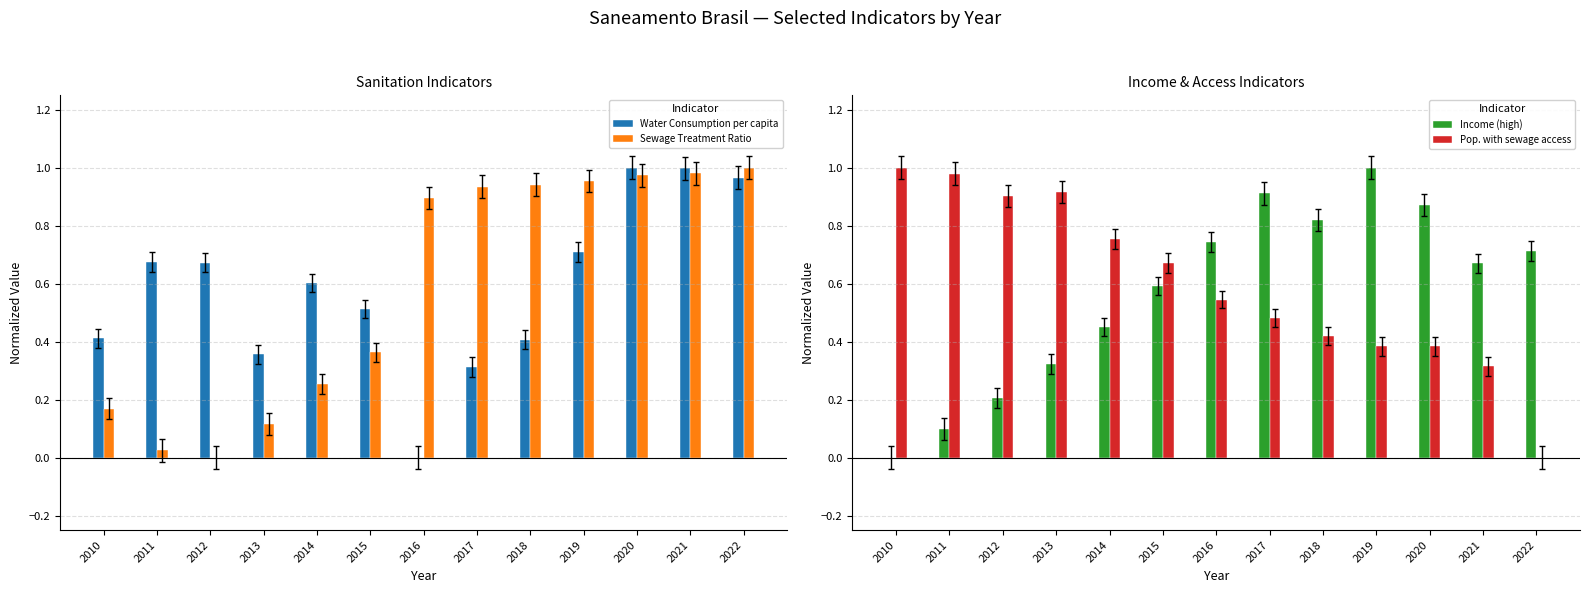

Does the chart contain stacked bars?

No